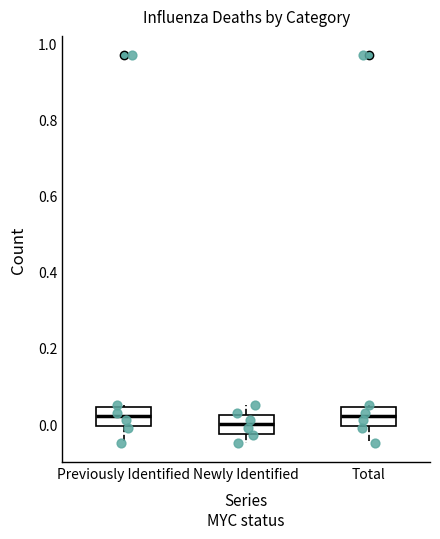

Reading left to right, transcribe this box plot: for each box, give where its median line is, the range the box spans, and where its two whiskers end, as read against the y-axis. The values are not printed on the chart, so give them approximately, as read against the axis.

Previously Identified: median 0.02, box 0.00 to 0.04, whiskers -0.04 to 0.06
Newly Identified: median 0.00, box -0.02 to 0.02, whiskers -0.04 to 0.06
Total: median 0.02, box 0.00 to 0.04, whiskers -0.04 to 0.06